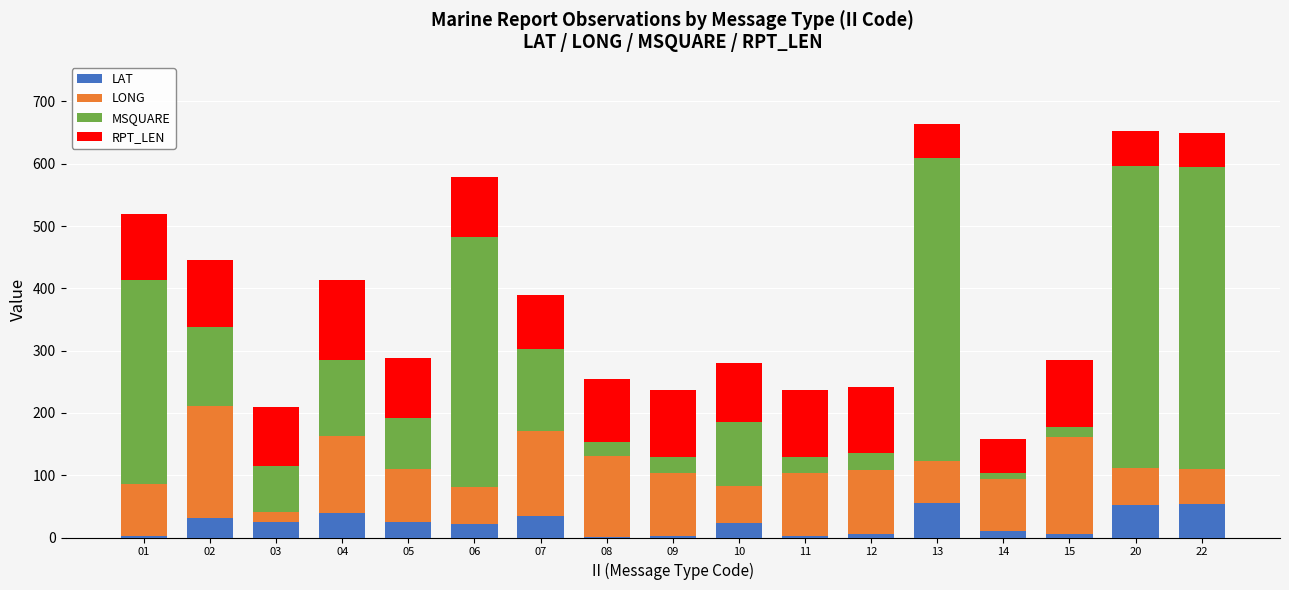

What is the total value across all series at 07?

389.9